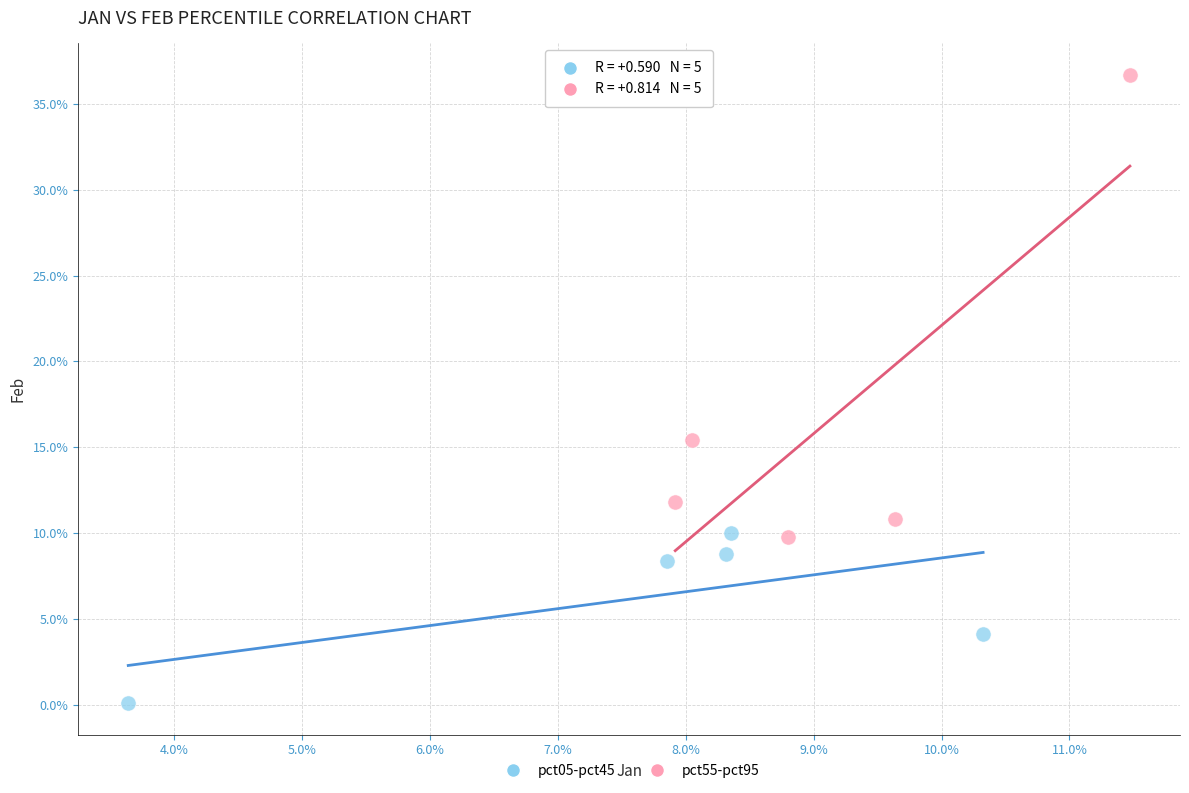

What are all the series names shown in the legend?

pct05-pct45, pct55-pct95